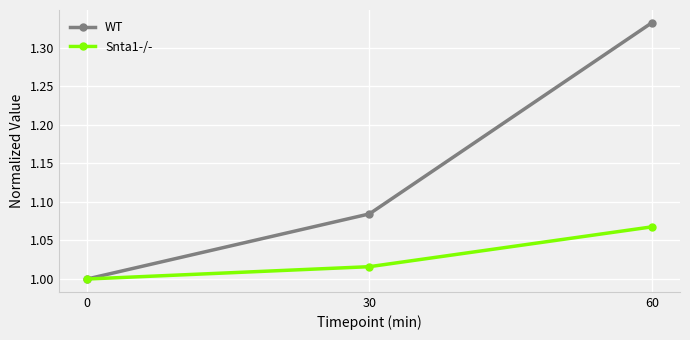

Rank the series by their average value, from highest to lowest.

WT, Snta1-/-